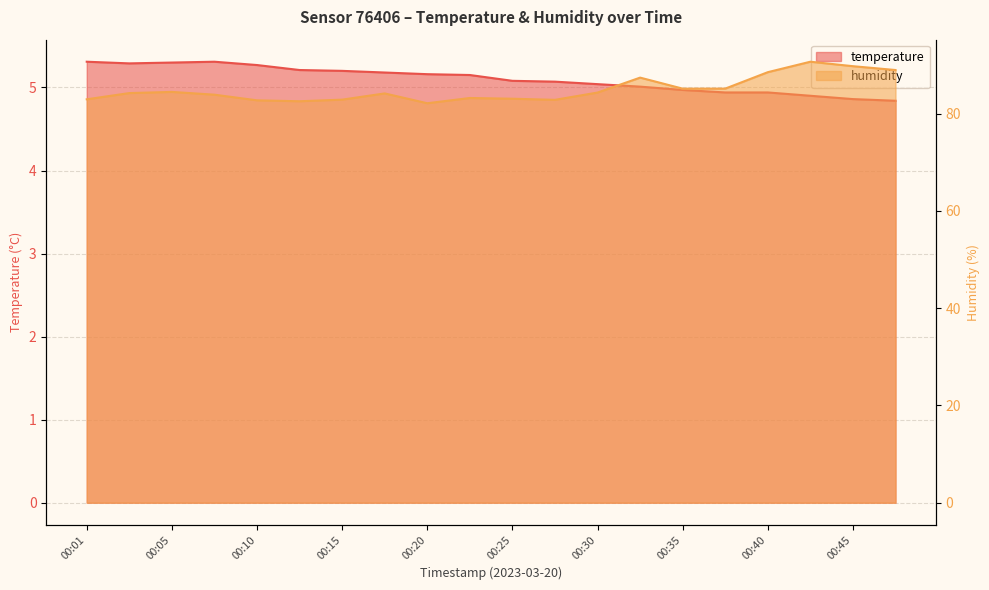

Reading right to left, list all the values displayed in this chart.

temperature: 00:47=4.8	00:45=4.9	00:43=4.9	00:40=4.9	00:38=4.9	00:35=5.0	00:33=5.0	00:30=5.0	00:28=5.1	00:25=5.1	00:23=5.2	00:20=5.2	00:18=5.2	00:15=5.2	00:13=5.2	00:10=5.3	00:08=5.3	00:05=5.3	00:03=5.3	00:01=5.3
humidity: 00:47=89.0	00:45=89.8	00:43=90.7	00:40=88.5	00:38=85.2	00:35=85.2	00:33=87.4	00:30=84.3	00:28=82.8	00:25=83.1	00:23=83.2	00:20=82.2	00:18=84.2	00:15=82.9	00:13=82.6	00:10=82.8	00:08=83.9	00:05=84.5	00:03=84.2	00:01=83.0